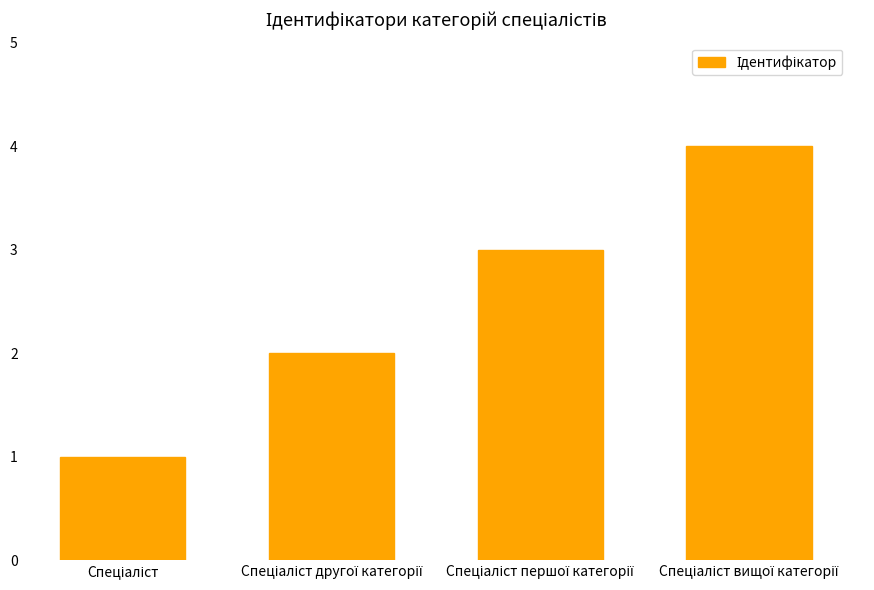

What is the greatest value displayed?

4